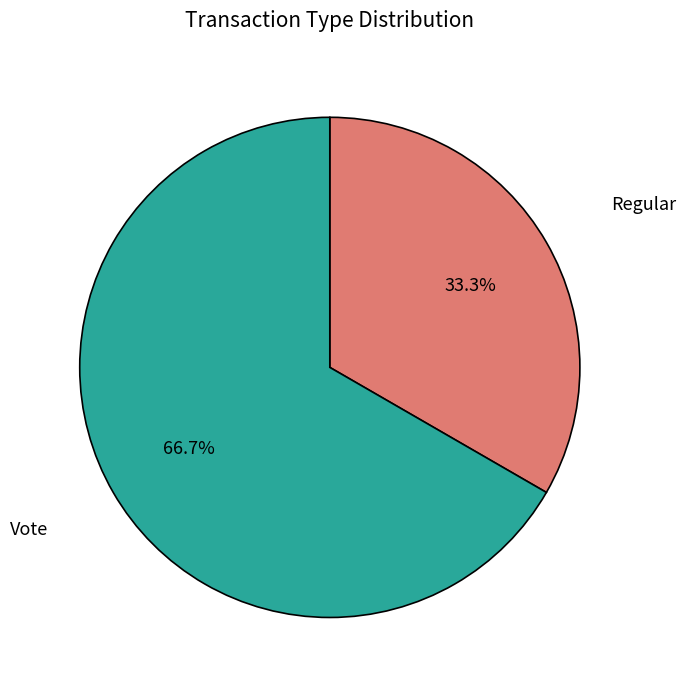

Does any single category account for the majority?

Yes